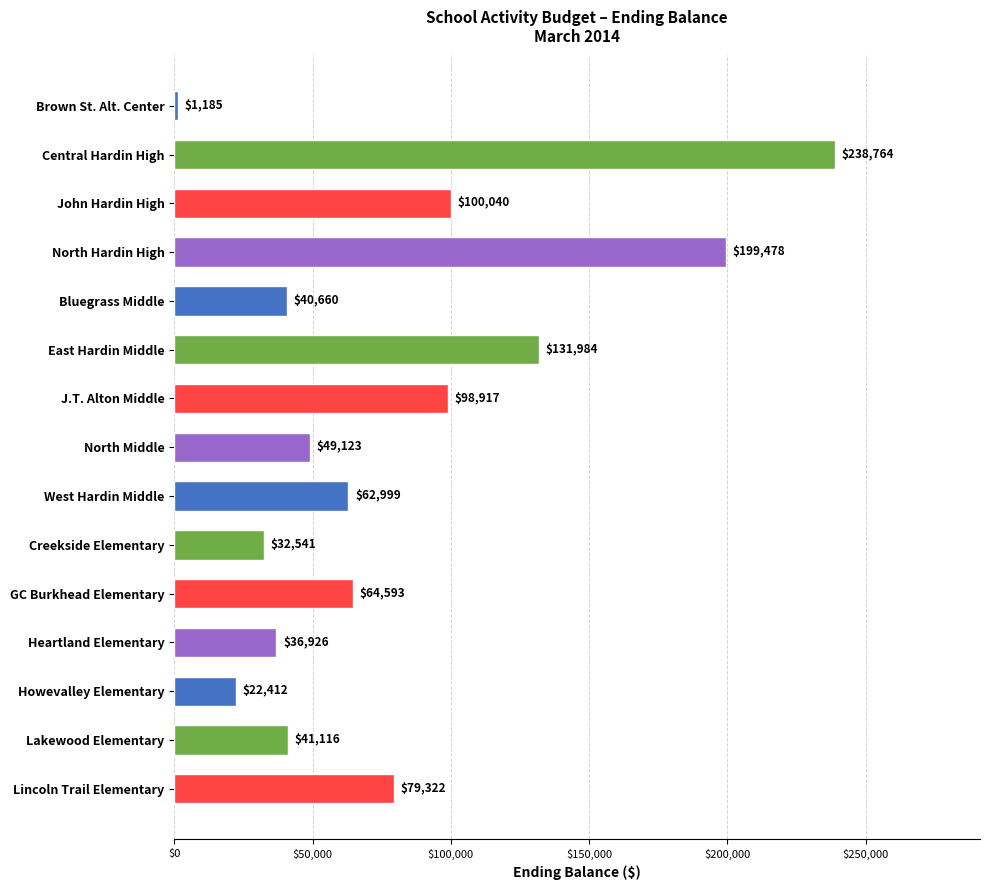

The value at Lakewood Elementary is 41116.0. True or false?

True